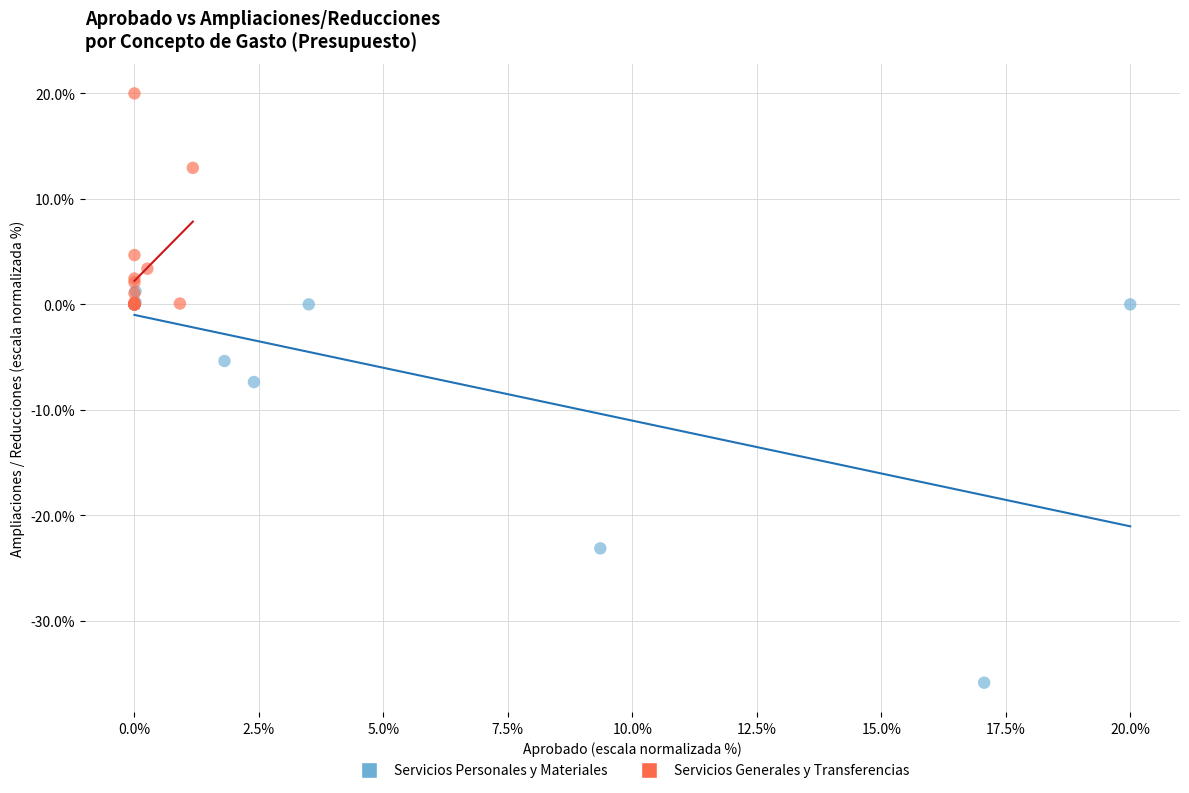

What are all the series names shown in the legend?

Servicios Personales y Materiales, Servicios Generales y Transferencias